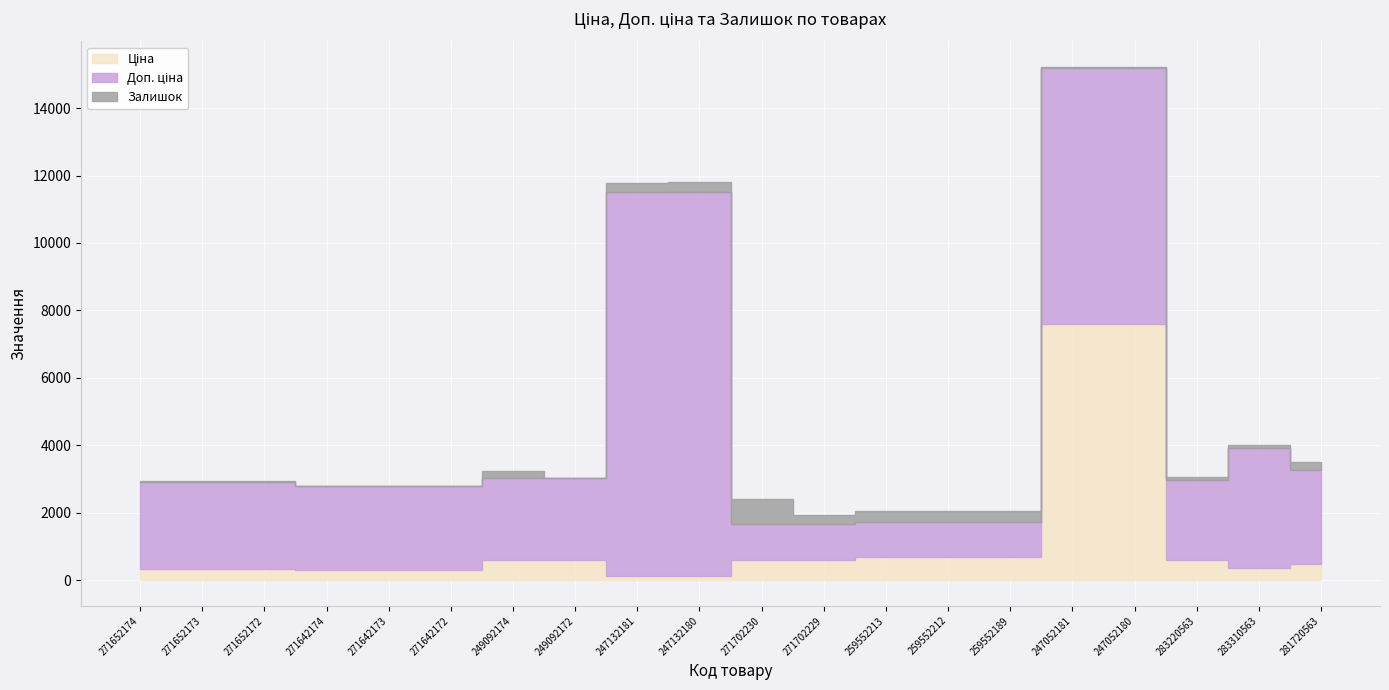

List the labels in order of Ціна value, smallest first.

247132181, 247132180, 271642174, 271642173, 271642172, 271652174, 271652173, 271652172, 283310563, 281720563, 271702230, 271702229, 283220563, 249092174, 249092172, 259552213, 259552212, 259552189, 247052181, 247052180